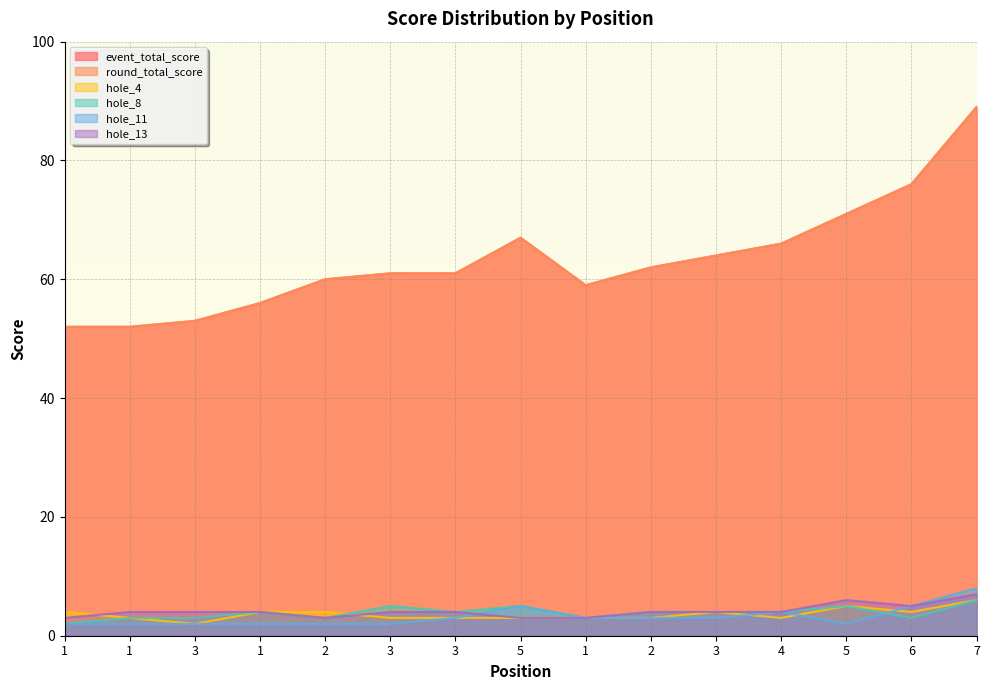

What is the highest value of the hole_4 series?

6